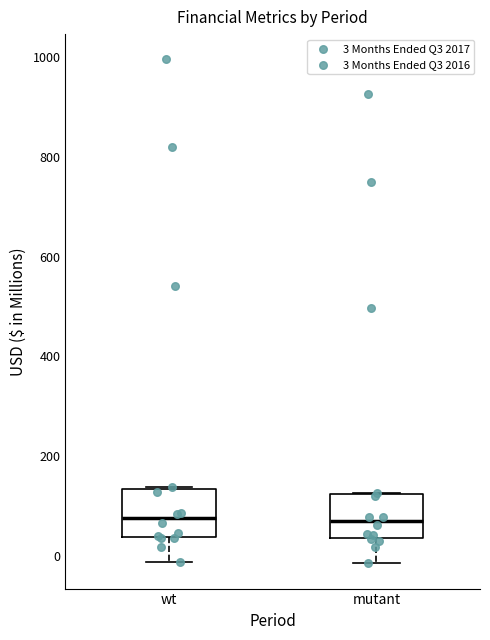

Reading left to right, read every box against the y-axis: the position of its median line, the range the box covers, and the ends of its whiskers. The values are not printed on the chart, so give them approximately, as read against the axis.

wt: median 80, box 40 to 140, whiskers -20 to 140
mutant: median 60, box 40 to 120, whiskers -20 to 120